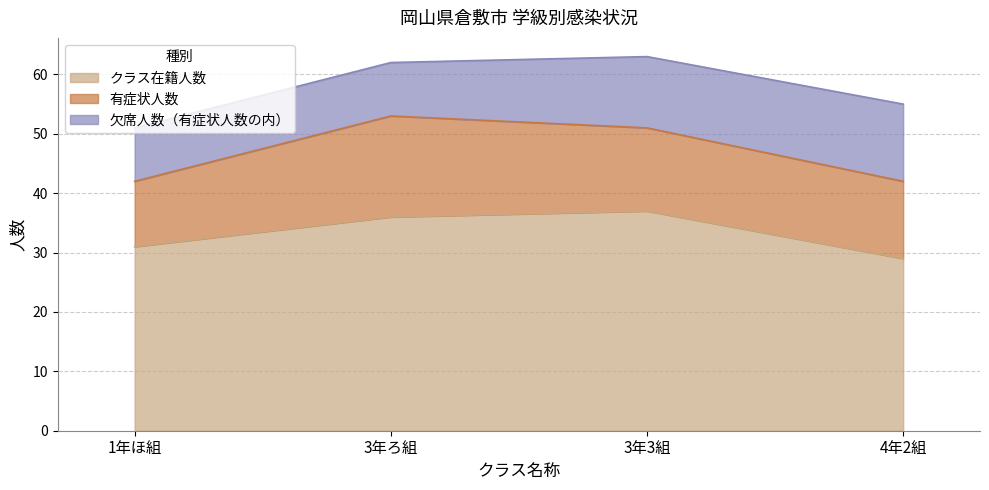

What is the greatest value displayed?

37